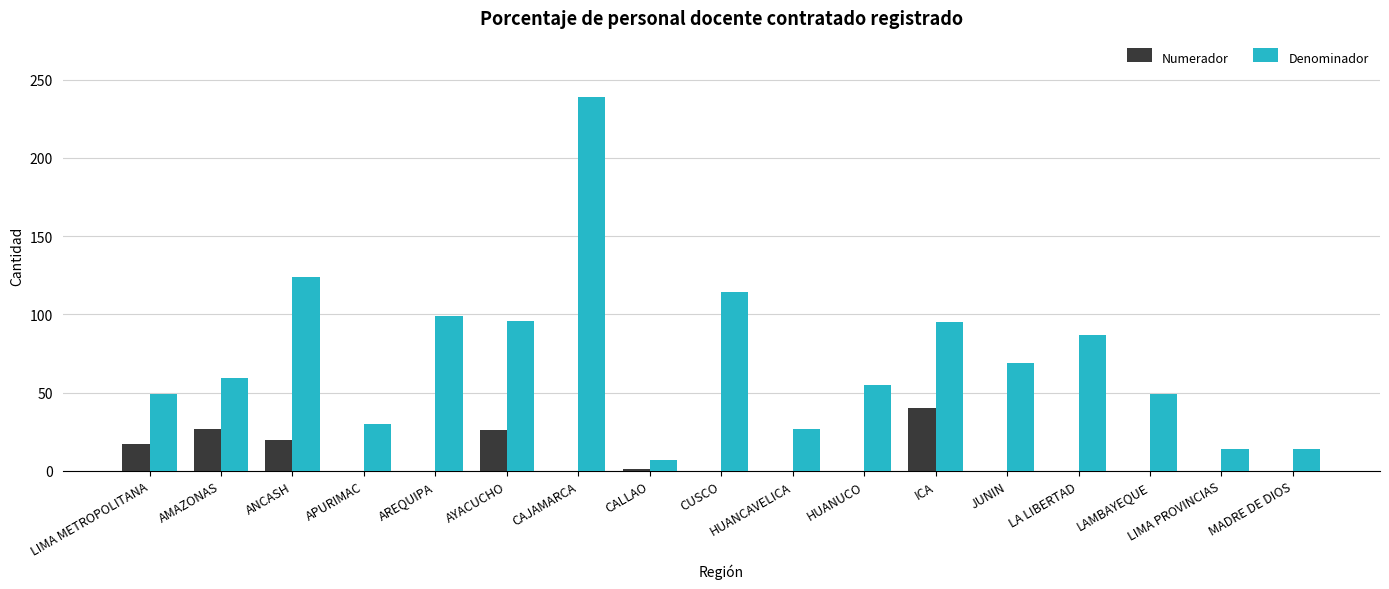

What is the sum of the Denominador values at LIMA METROPOLITANA and AYACUCHO?

145